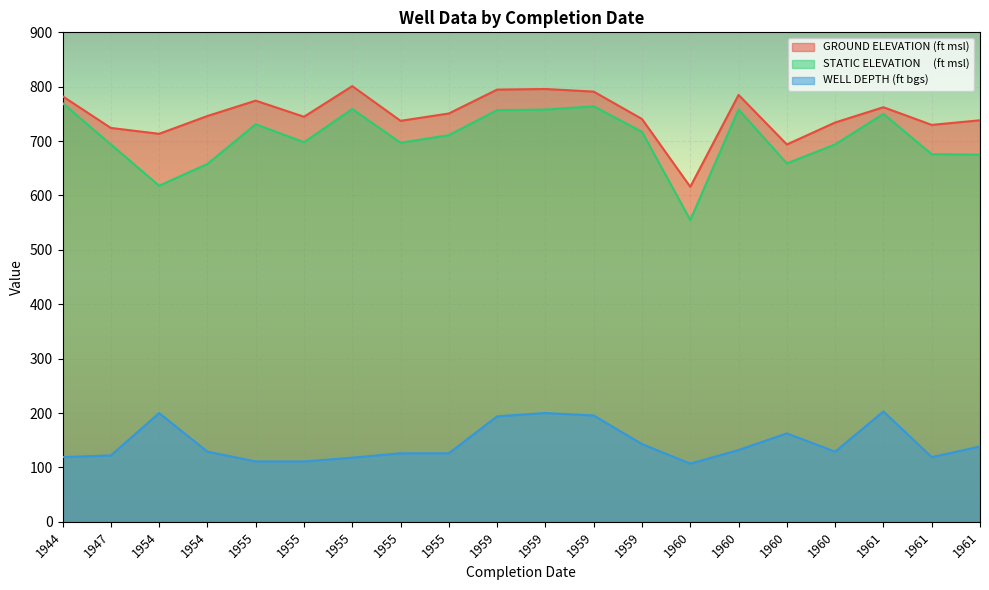

What is the lowest value of the GROUND ELEVATION (ft msl) series?

616.0